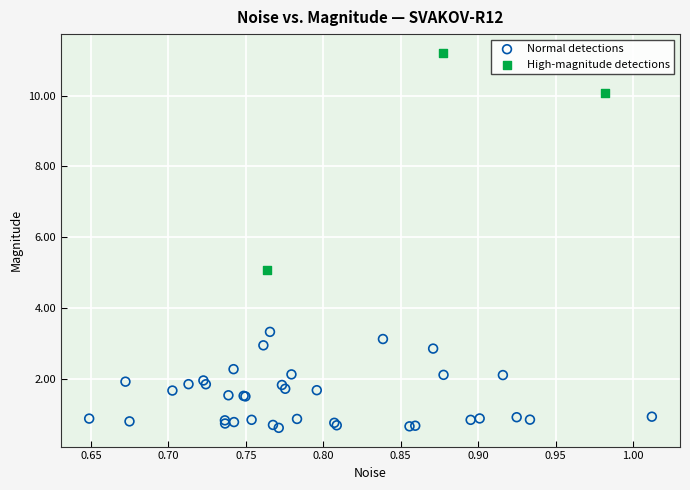

Which series reaches the maximum Y coordinate?

High-magnitude detections